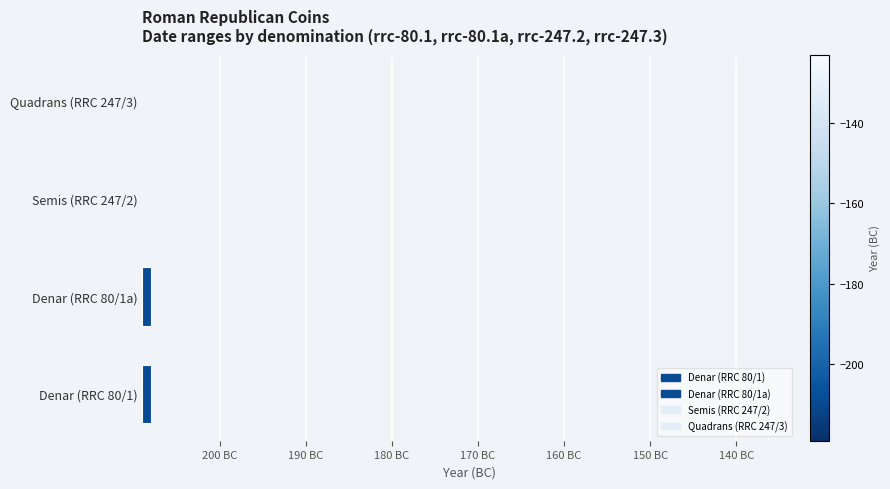

List the labels in order of value, smallest first.

Semis (RRC 247/2), Quadrans (RRC 247/3), Denar (RRC 80/1), Denar (RRC 80/1a)